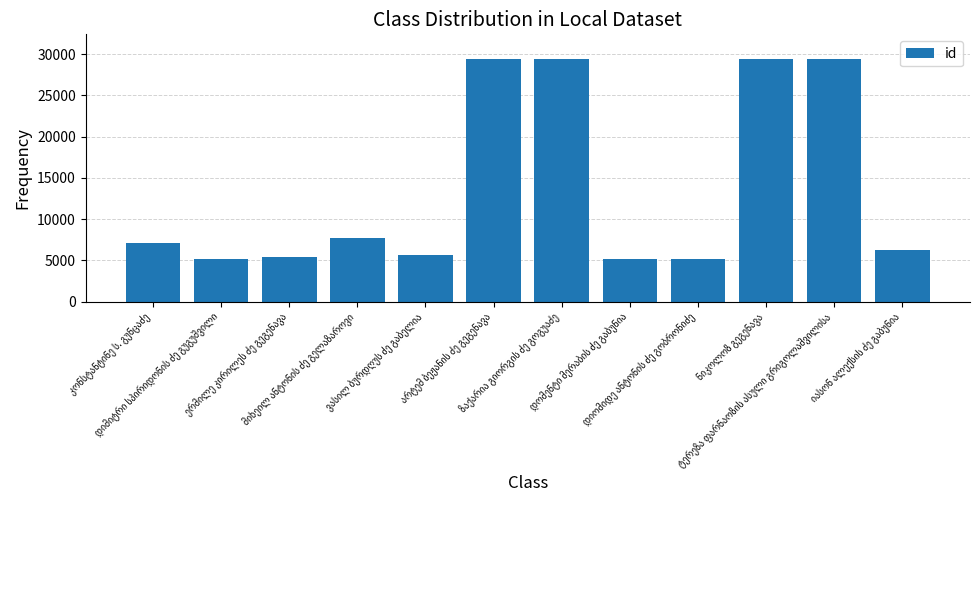

What is the sum of all values?

165525